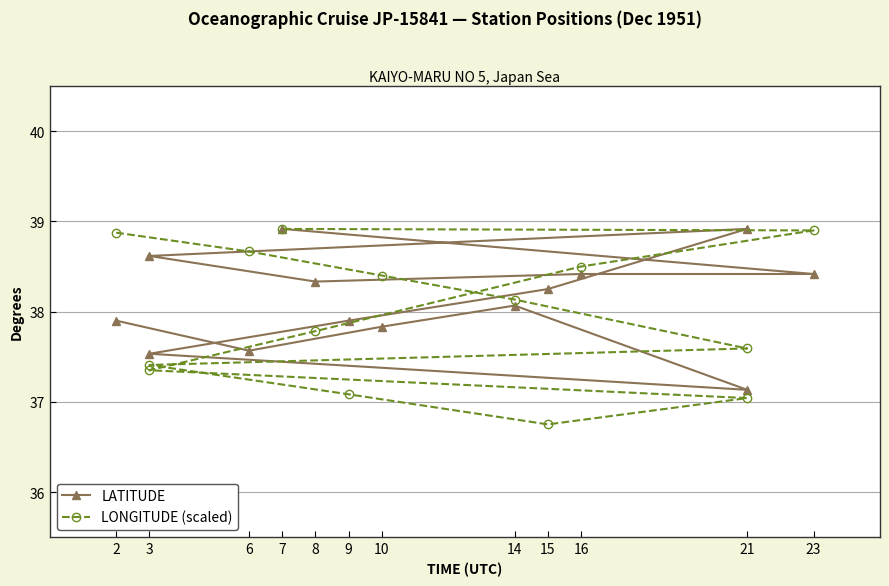

What is the maximum value for LATITUDE?

38.9